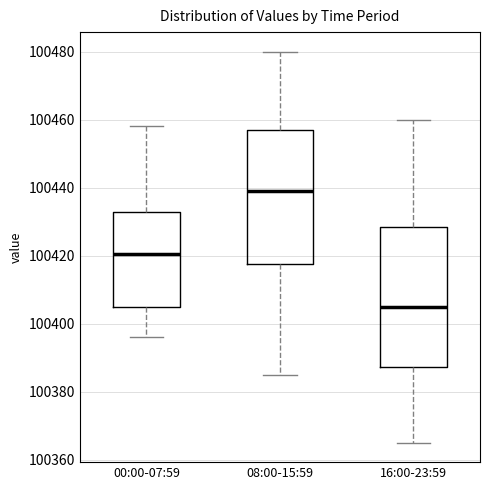

Reading left to right, read every box against the y-axis: the position of its median line, the range the box covers, and the ends of its whiskers. The values are not printed on the chart, so give them approximately, as read against the axis.

00:00-07:59: median 100420, box 100406 to 100432, whiskers 100396 to 100458
08:00-15:59: median 100440, box 100418 to 100458, whiskers 100386 to 100480
16:00-23:59: median 100406, box 100388 to 100428, whiskers 100366 to 100460